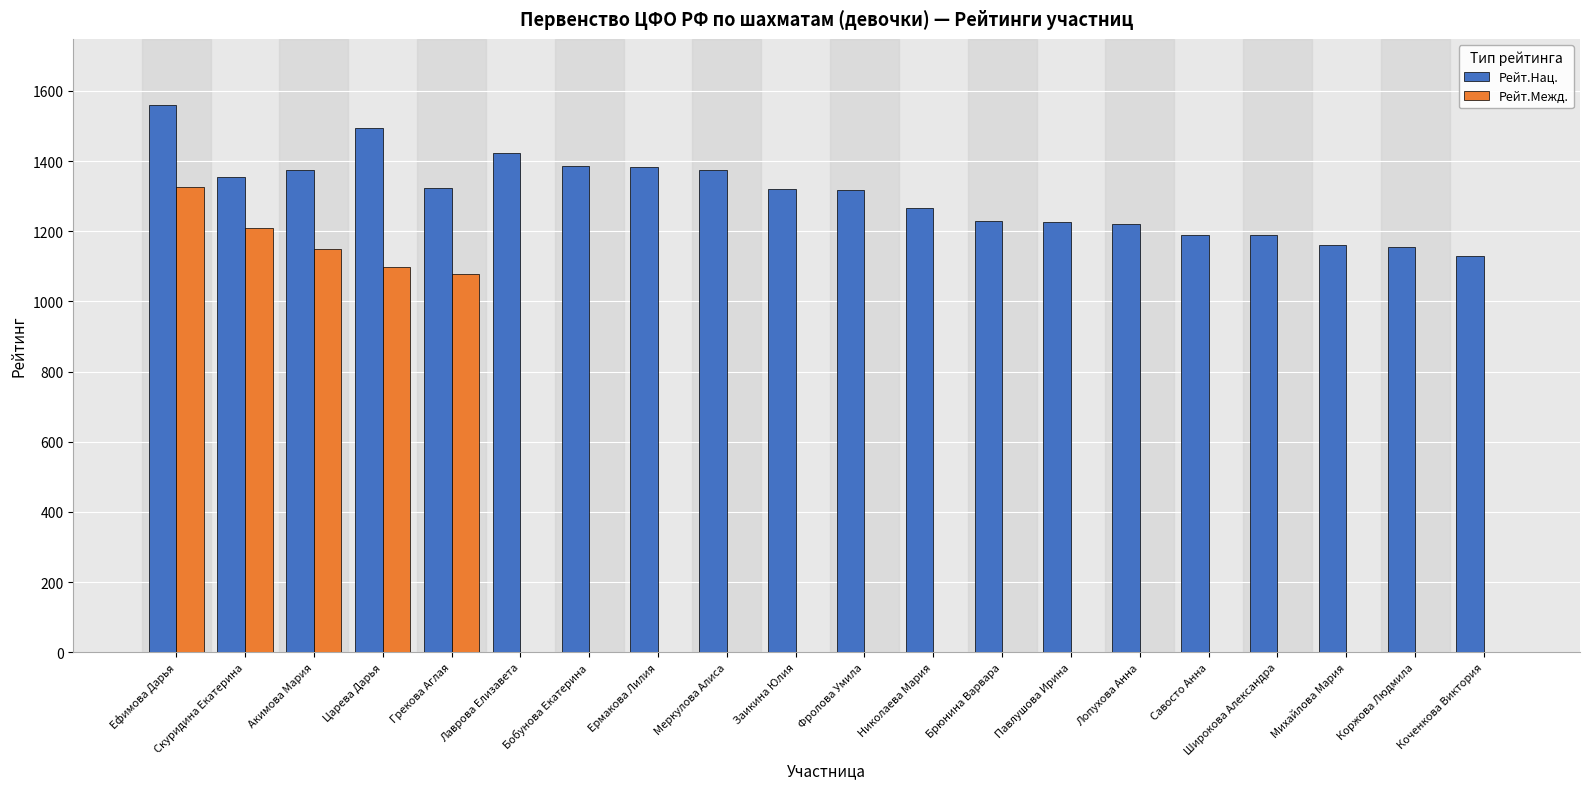

What is the greatest value displayed?

1561